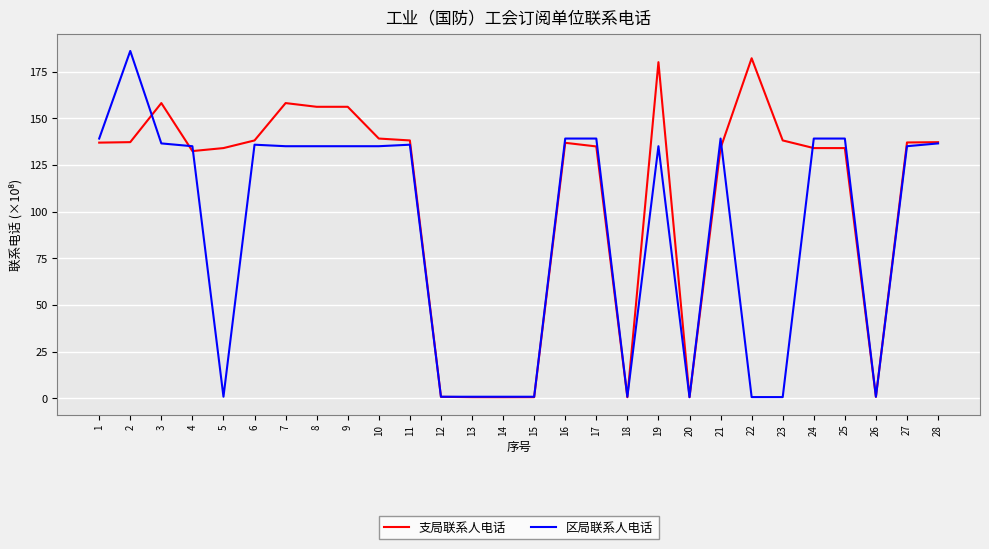

True or false: 区局联系人电话 has a value of 139.1 at 24.

True